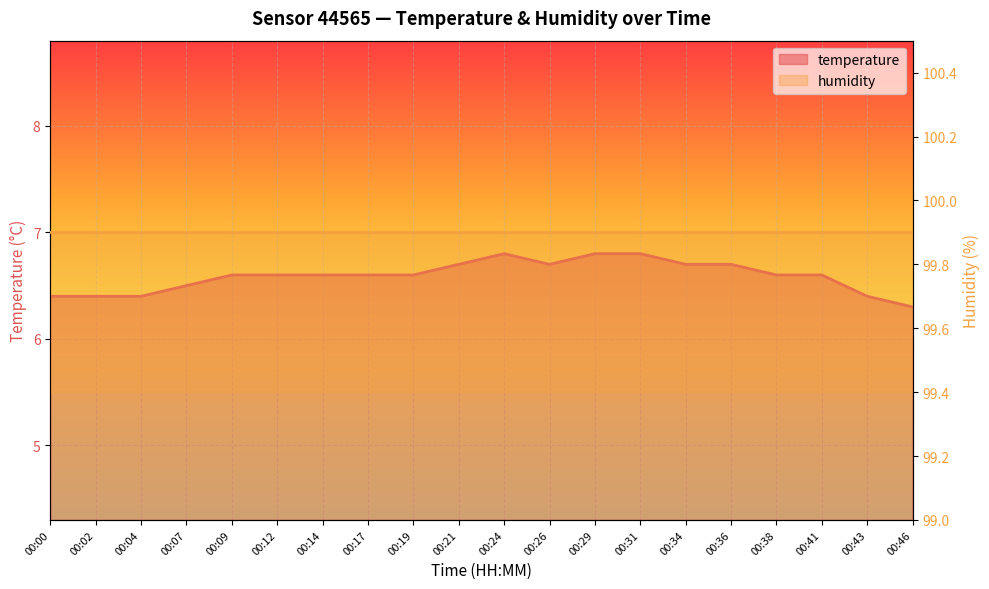

Reading right to left, transcribe all the data shown in this chart.

00:46=6.3	00:43=6.4	00:41=6.6	00:38=6.6	00:36=6.7	00:34=6.7	00:31=6.8	00:29=6.8	00:26=6.7	00:24=6.8	00:21=6.7	00:19=6.6	00:17=6.6	00:14=6.6	00:12=6.6	00:09=6.6	00:07=6.5	00:04=6.4	00:02=6.4	00:00=6.4